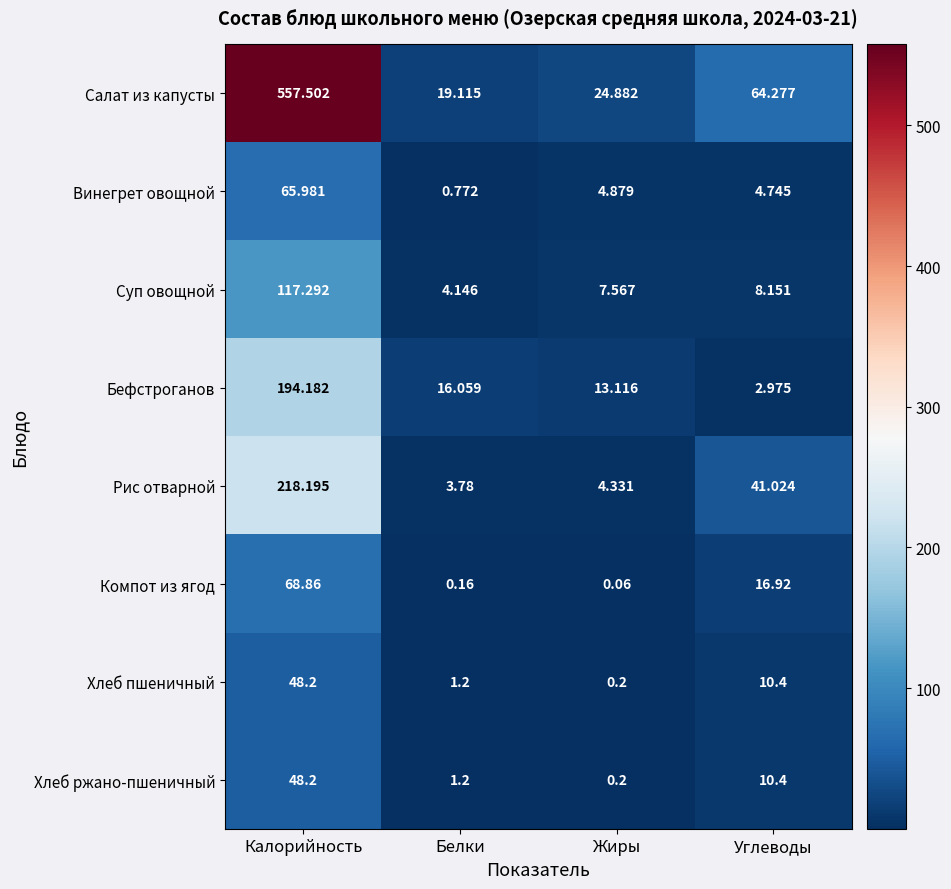

Which series has the largest total across all categories?

Салат из капусты